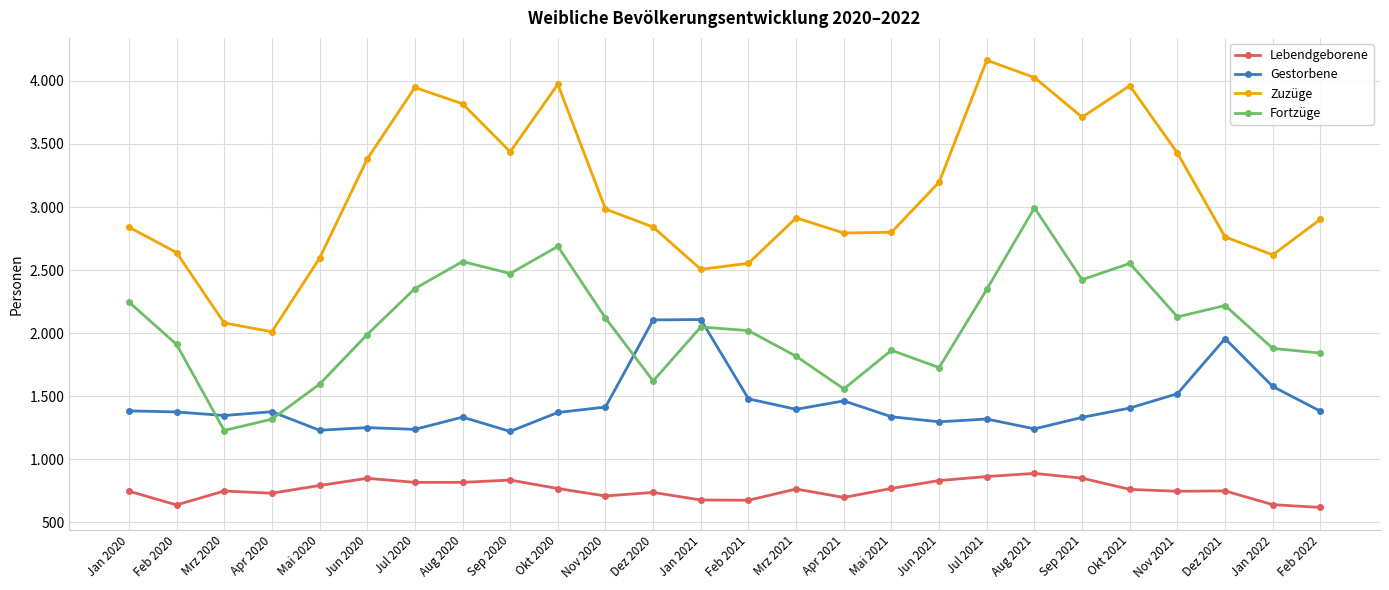

At which category does Zuzüge reach its first local peak?

Jul 2020